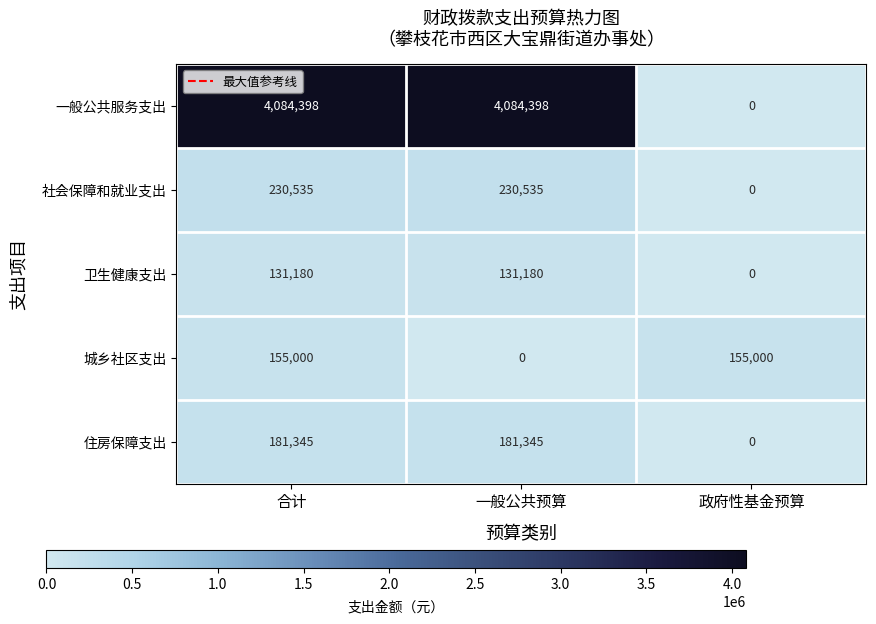

What is the maximum value shown in the chart?

4084398